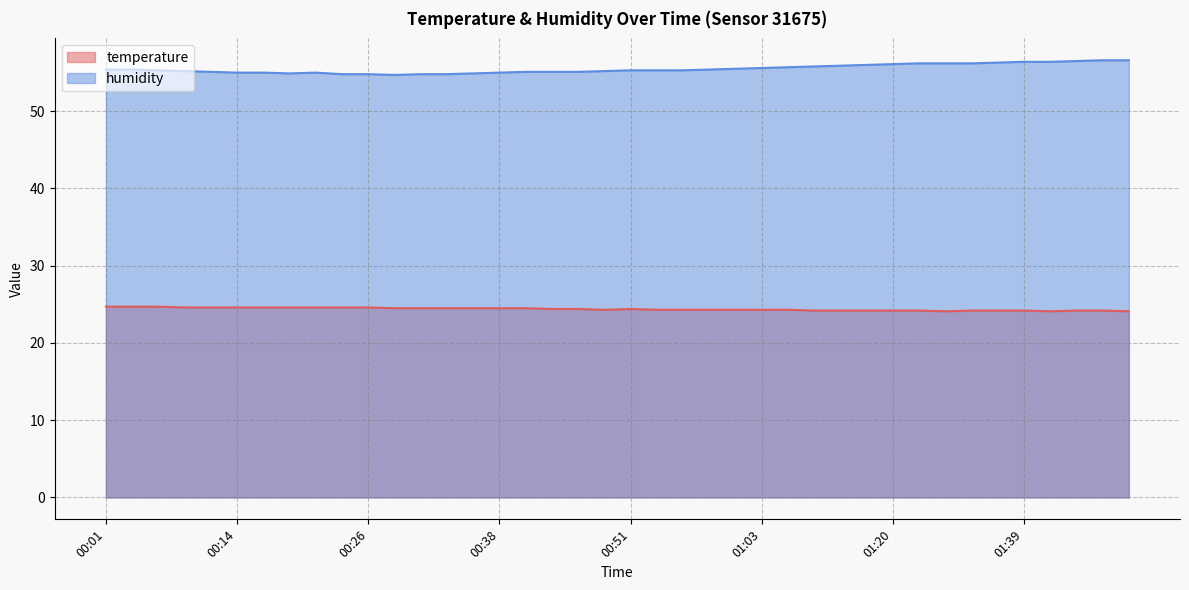

What is the label of the 19th point from the right?

00:53